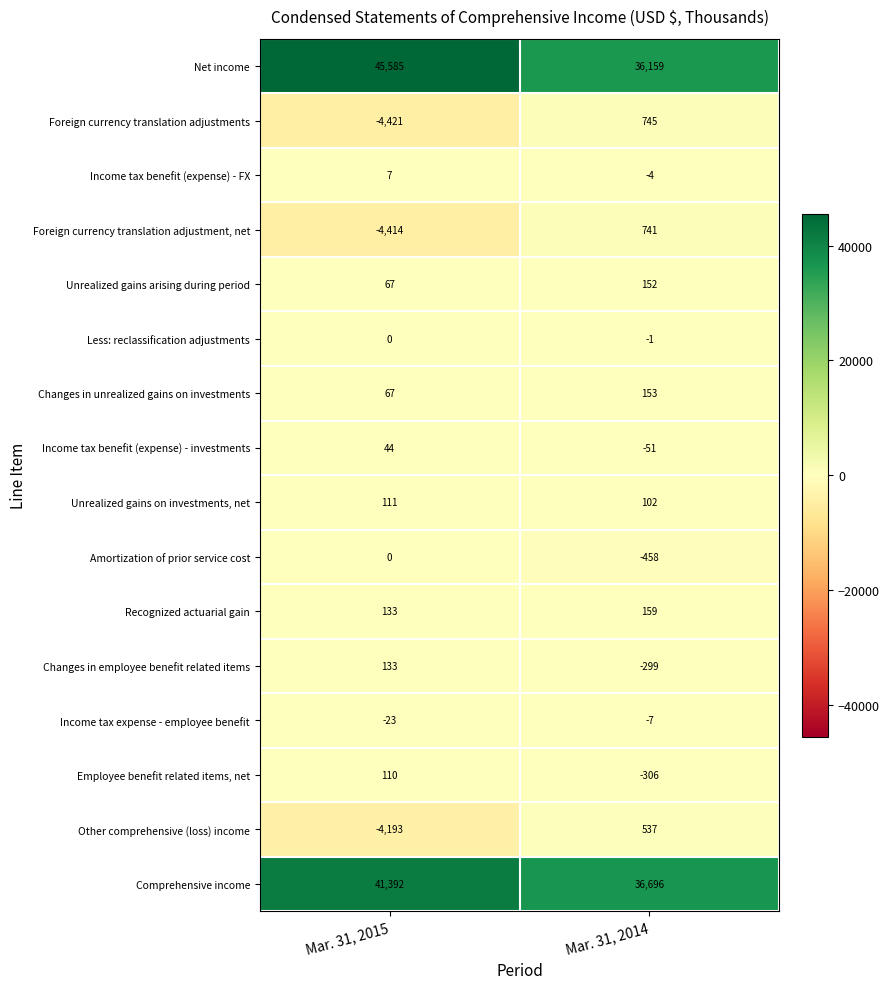

Between Mar. 31, 2015 and Mar. 31, 2014, which series saw the biggest shift?

Net income